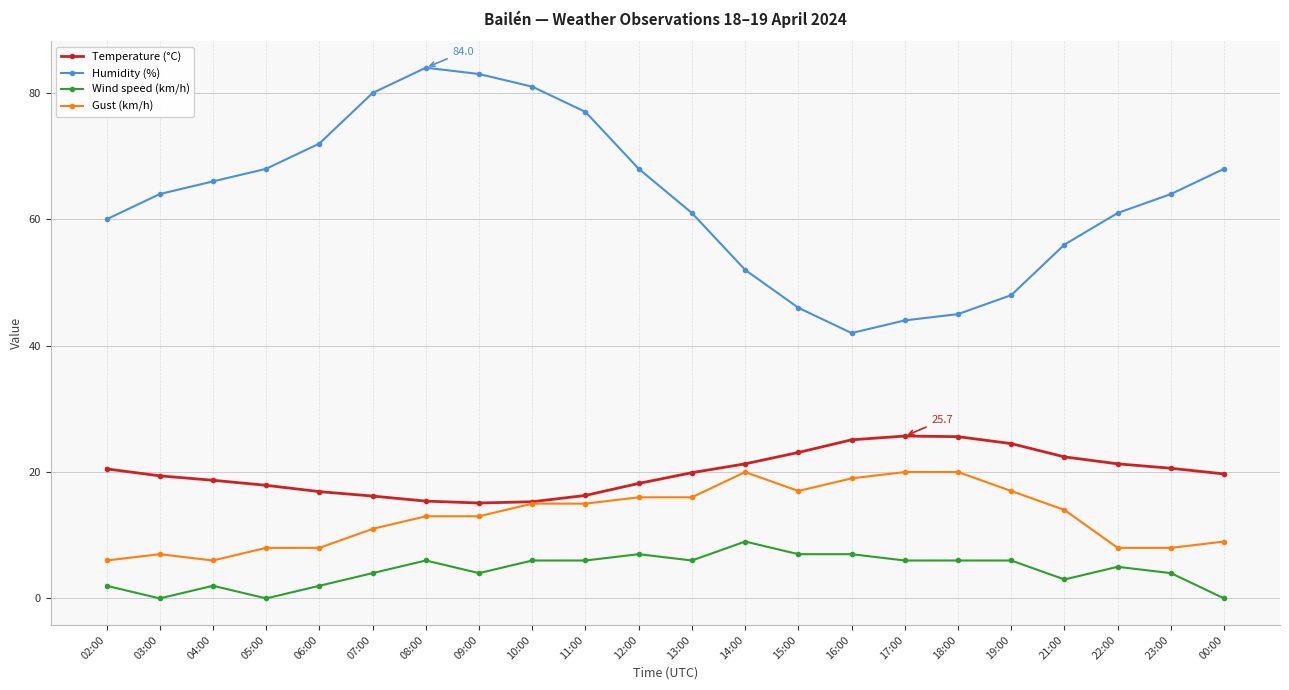

True or false: Temperature (°C) and Humidity (%) intersect in this chart.

False